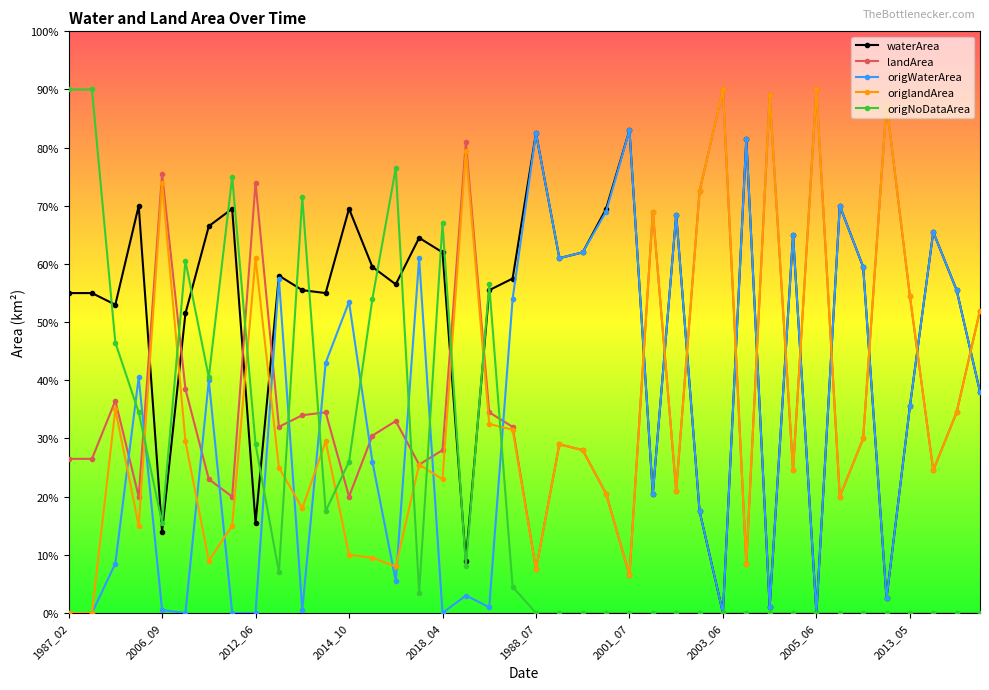

True or false: origlandArea has more than 2 interior local peaks.

True